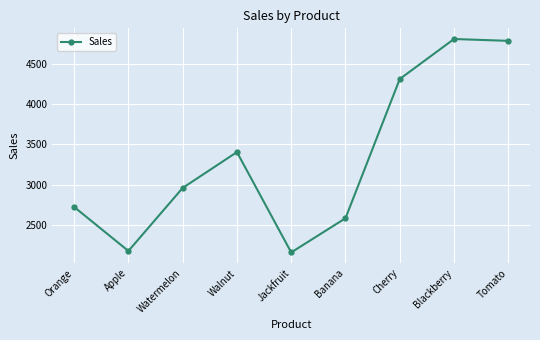

The chart shows a value of 2580 at Banana. True or false?

True